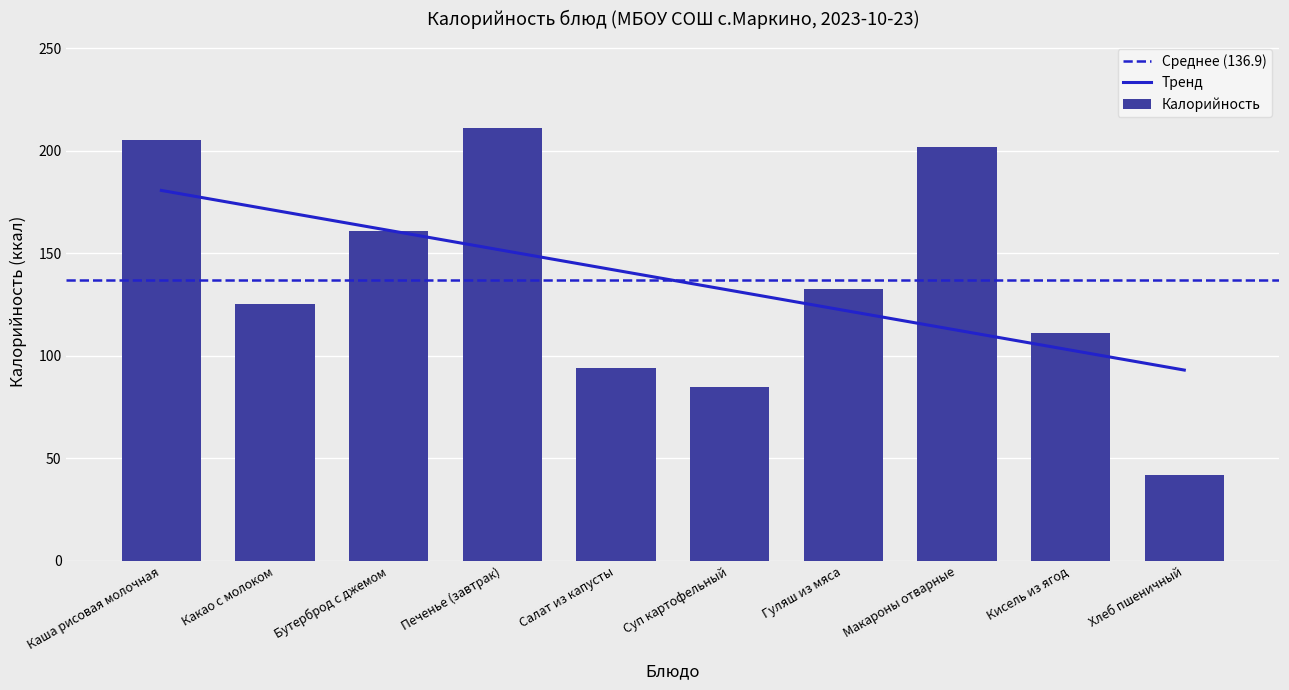

Between Печенье (завтрак) and Гуляш из мяса, which is larger?

Печенье (завтрак)